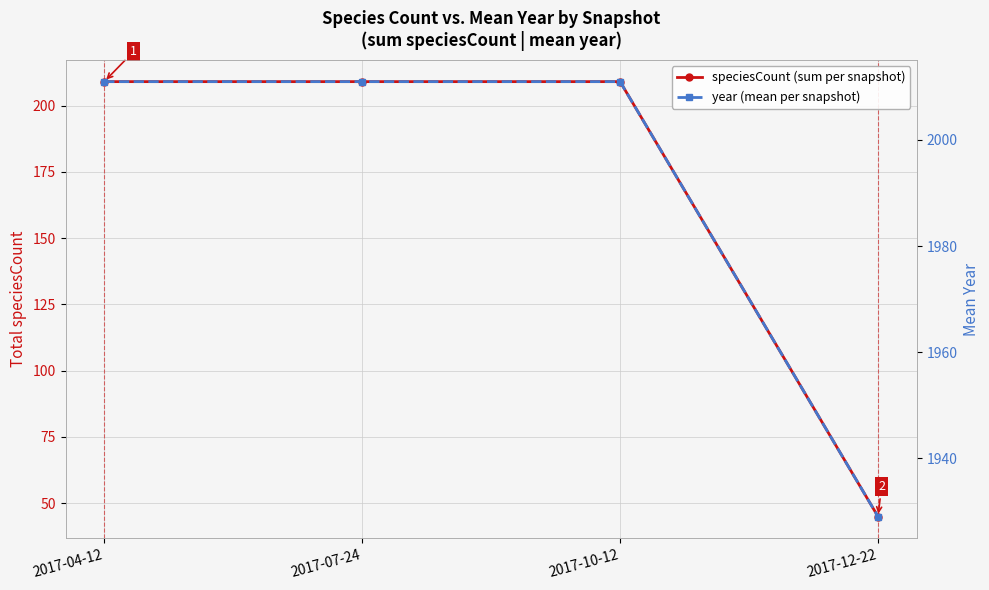

At which label is speciesCount (sum per snapshot) closest to 127?

2017-04-12